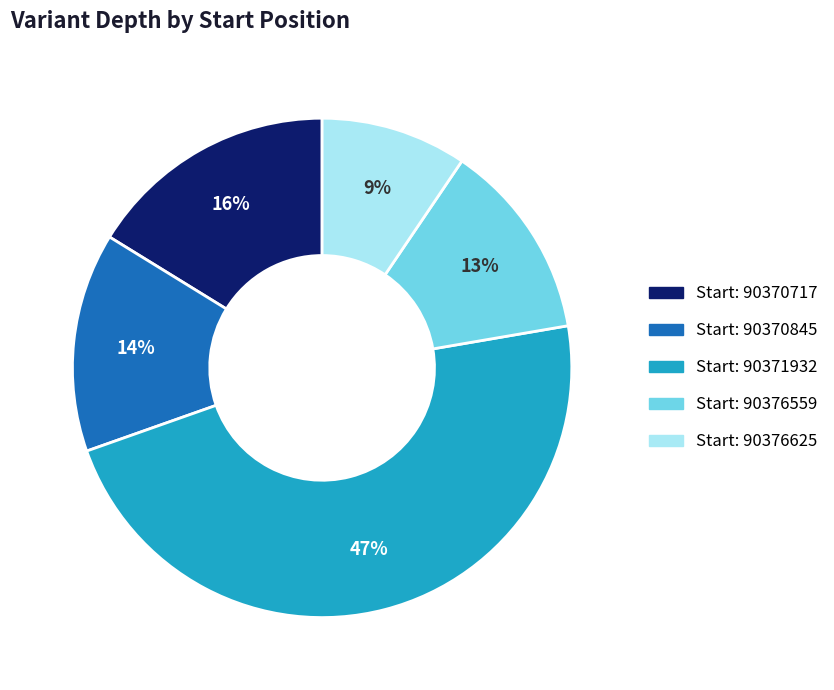

To the nearest percent, what is the difference between the largest and smallest slice percentages?

38%